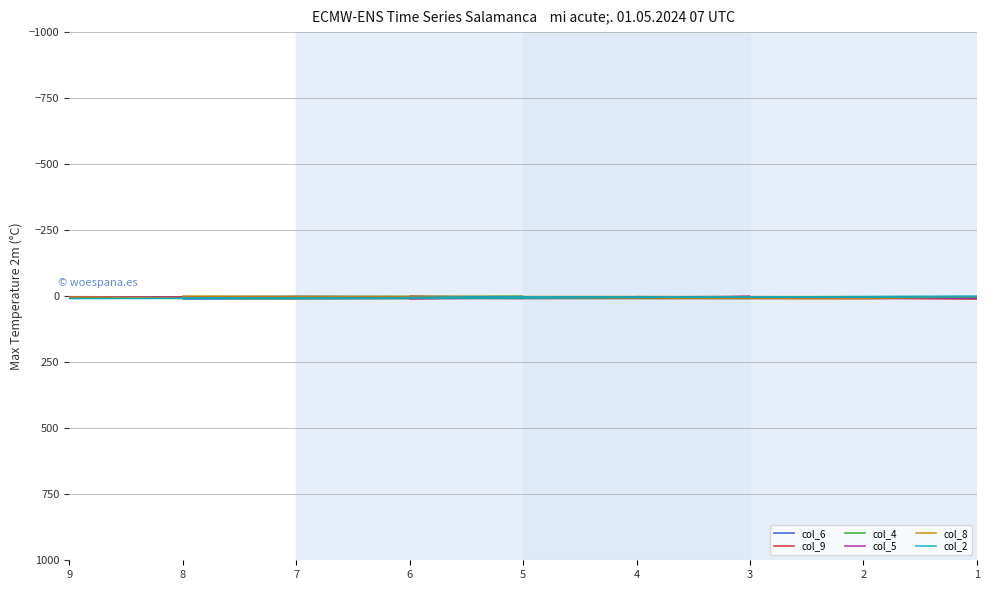

How many lines are shown in the chart?

6